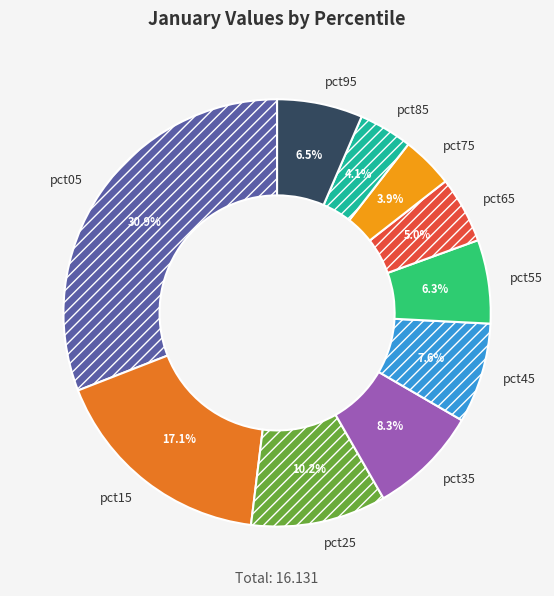

What portion of the pie excludes pct35?

91.7%